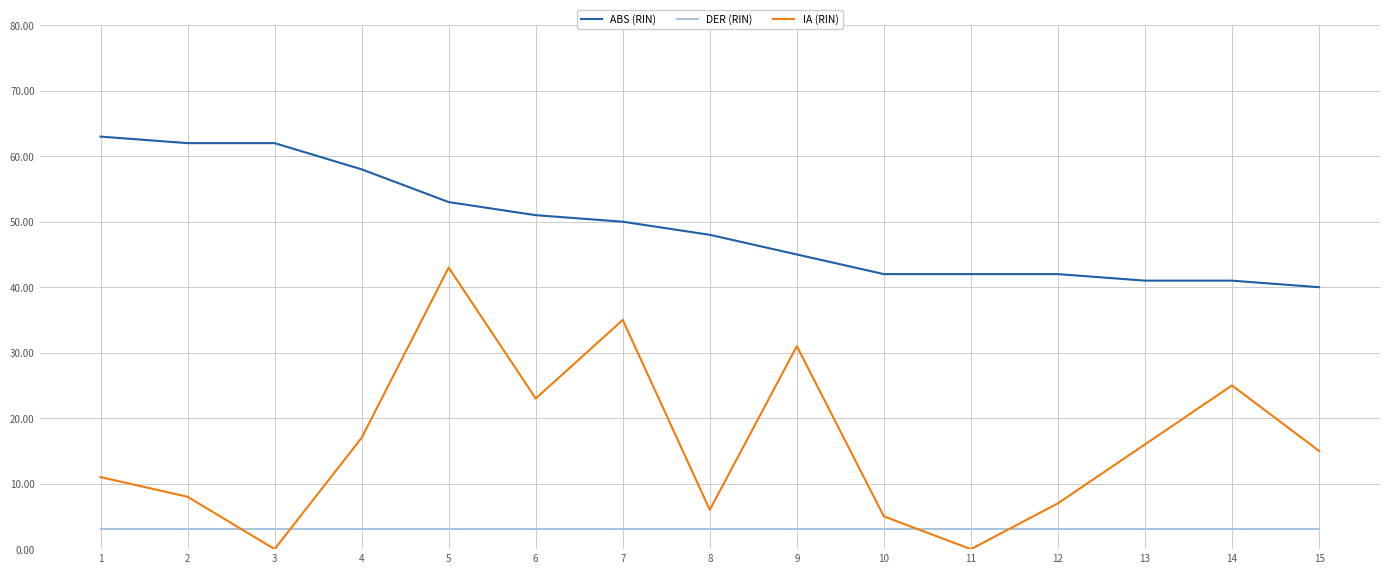

The value of ABS (RIN) at 12 is 71. True or false?

False